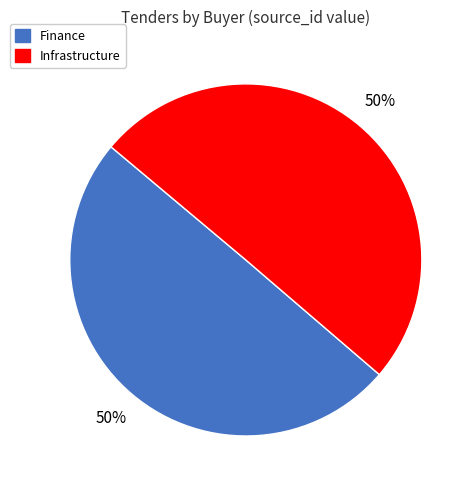

What is the ratio of the value at Infrastructure to the value at Finance?

1.0